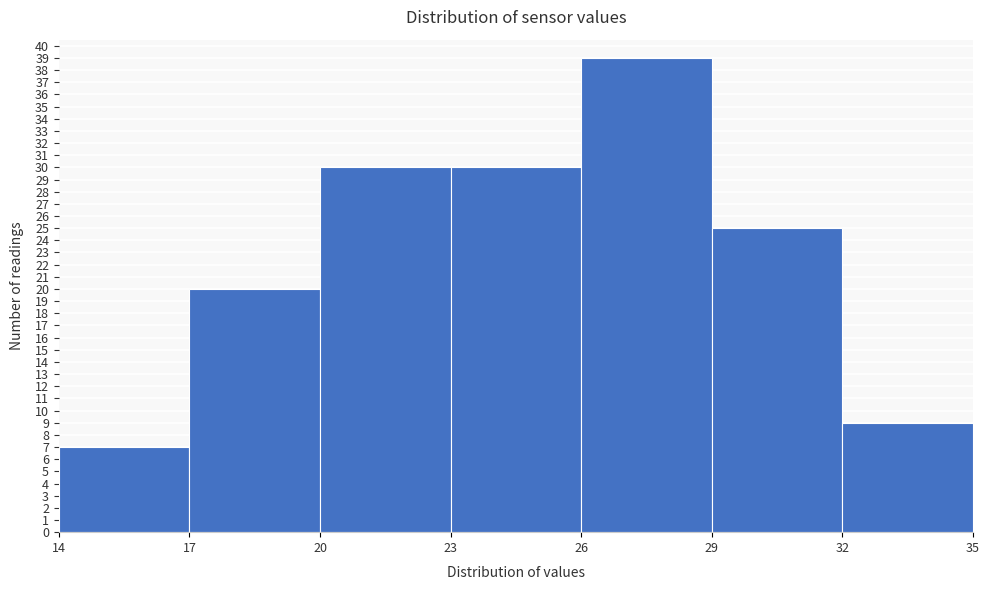

Which range on the x-axis has the tallest bar?

26 to 29